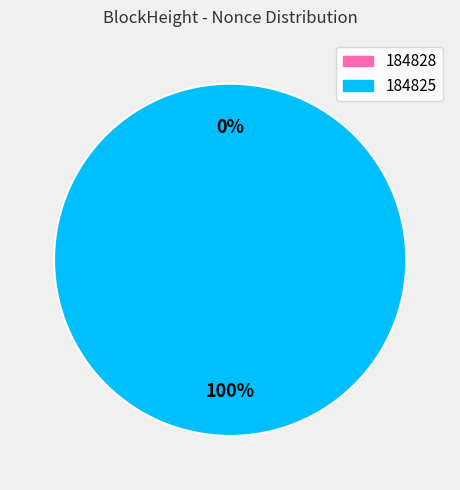

Which category has the smallest portion of the pie?

184828